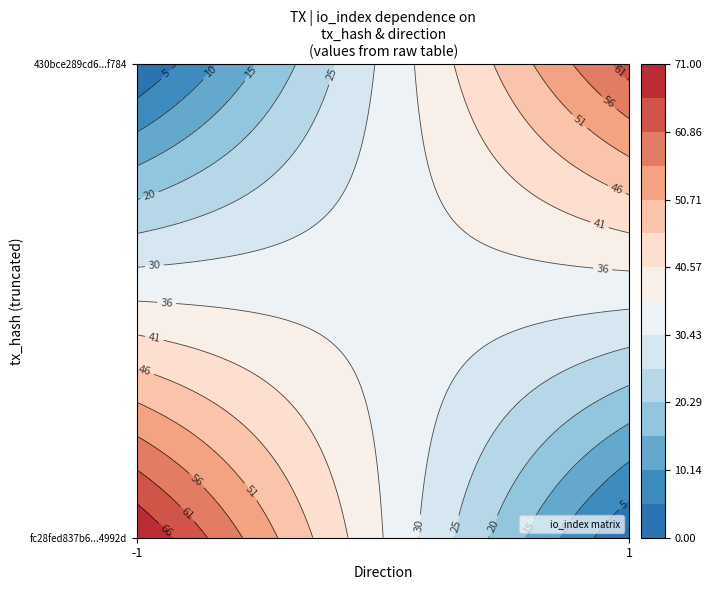

List the series in order of their overall mean, highest first.

fc28fed837b6c37b4a4e4b6984fd56b9bf4992d, 430bce289cd649c20d852cc8ebcadc0d02af784